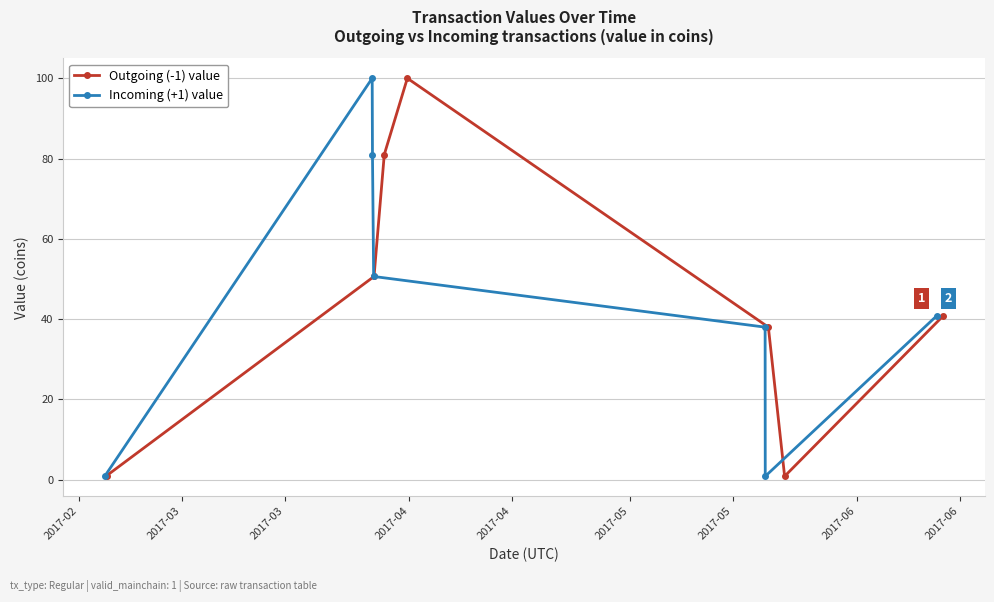

What is the maximum value for Outgoing (-1) value?

100.0